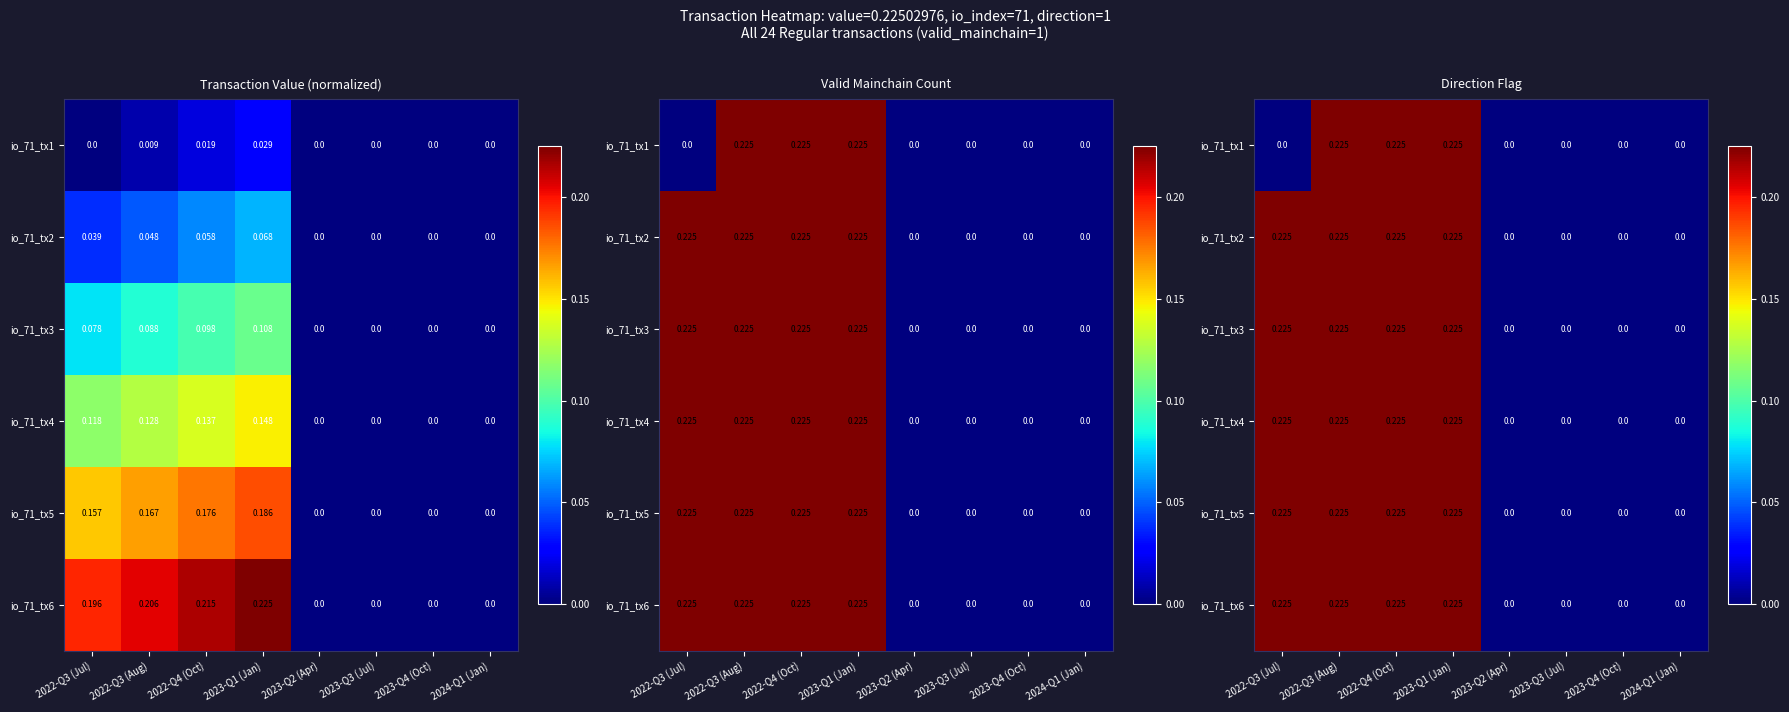

What is the sum of the io_71_tx1 values at 2022-Q3 (Aug) and 2023-Q2 (Apr)?

0.2